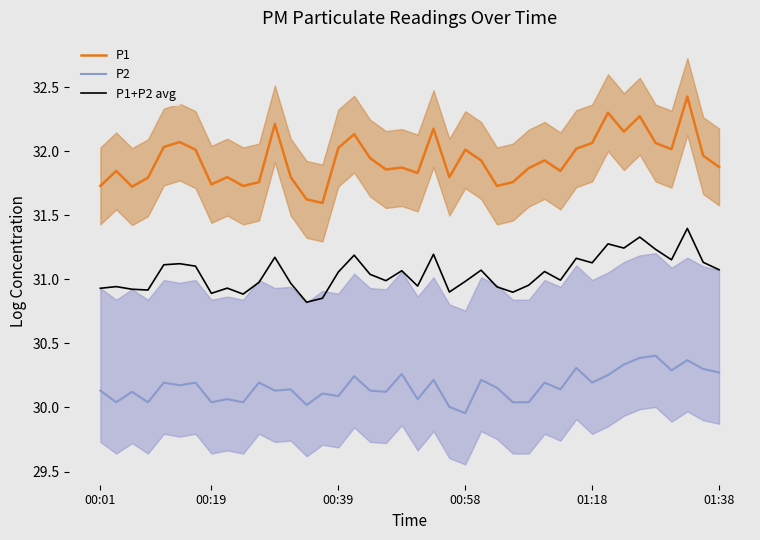

Which series has the largest total across all categories?

P1